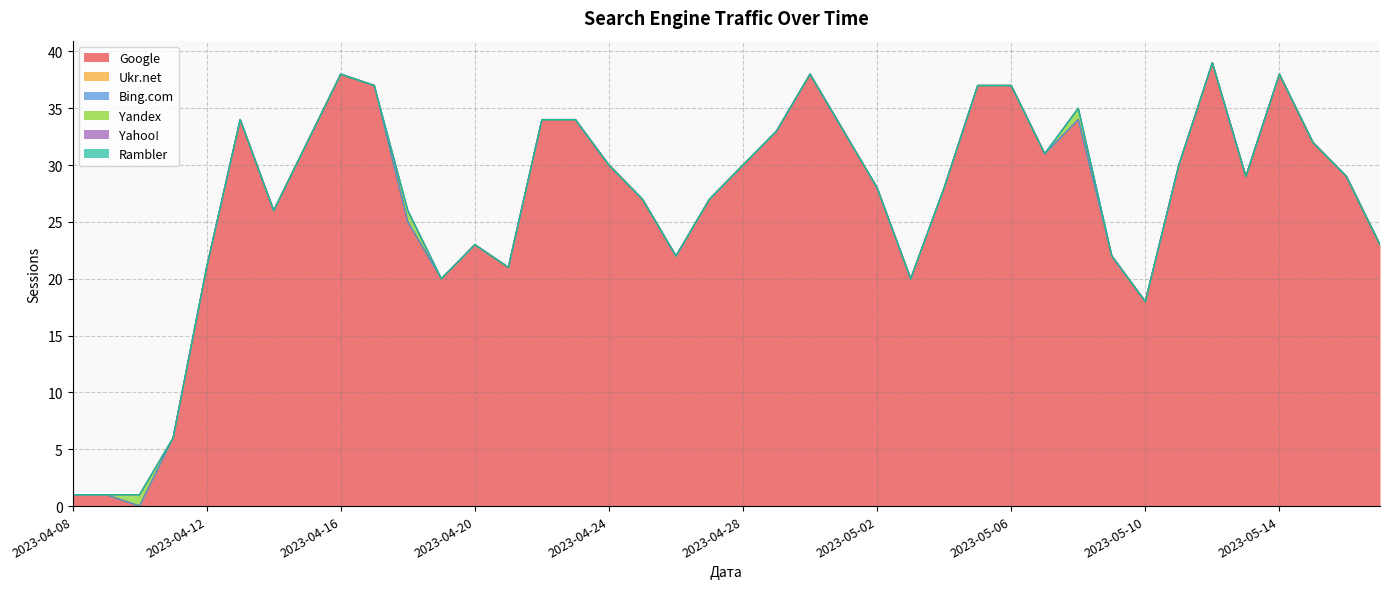

Which series changed the most between 2023-04-17 and 2023-04-30?

Google